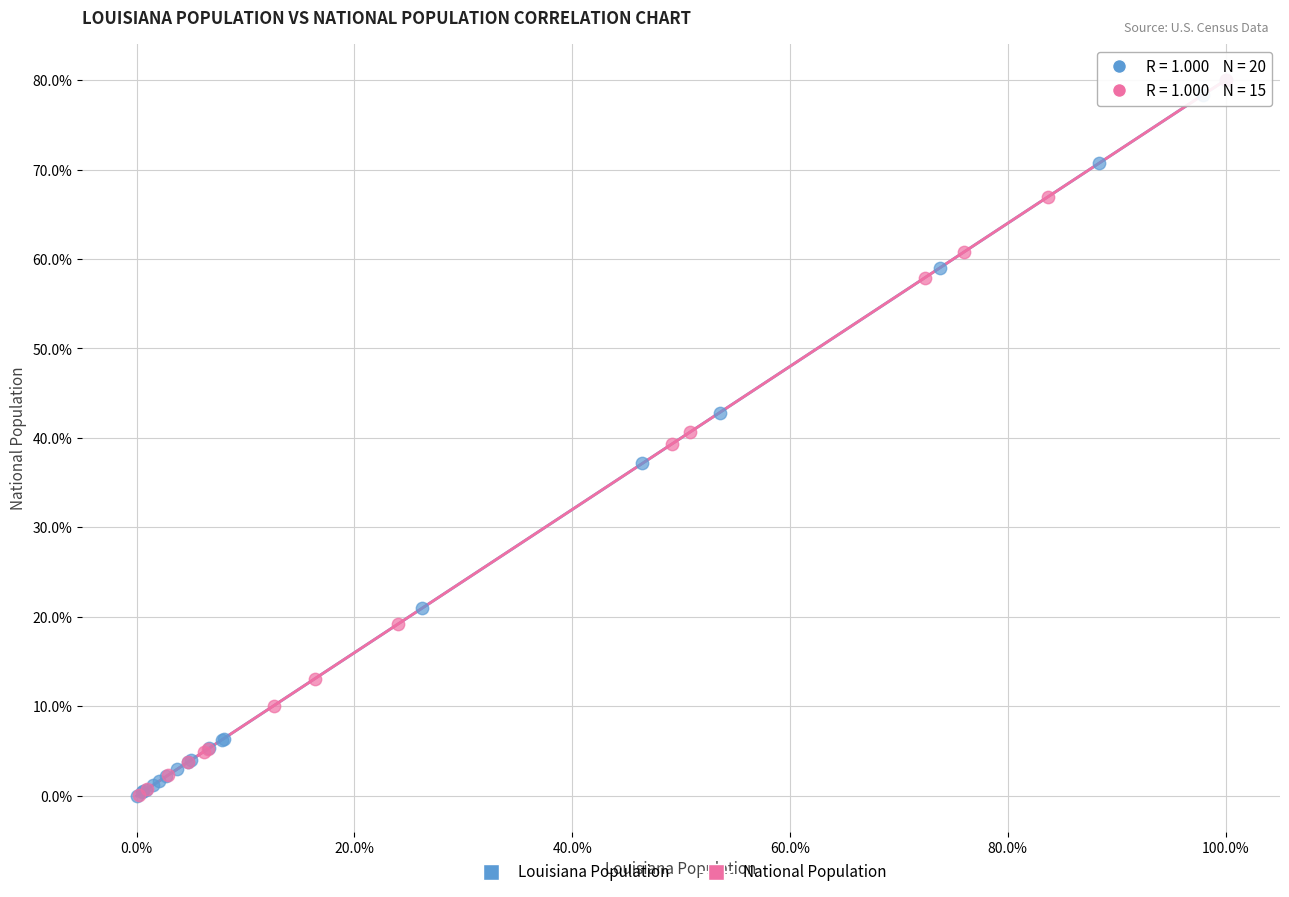

Which series has the widest spread of Y values?

Louisiana Population